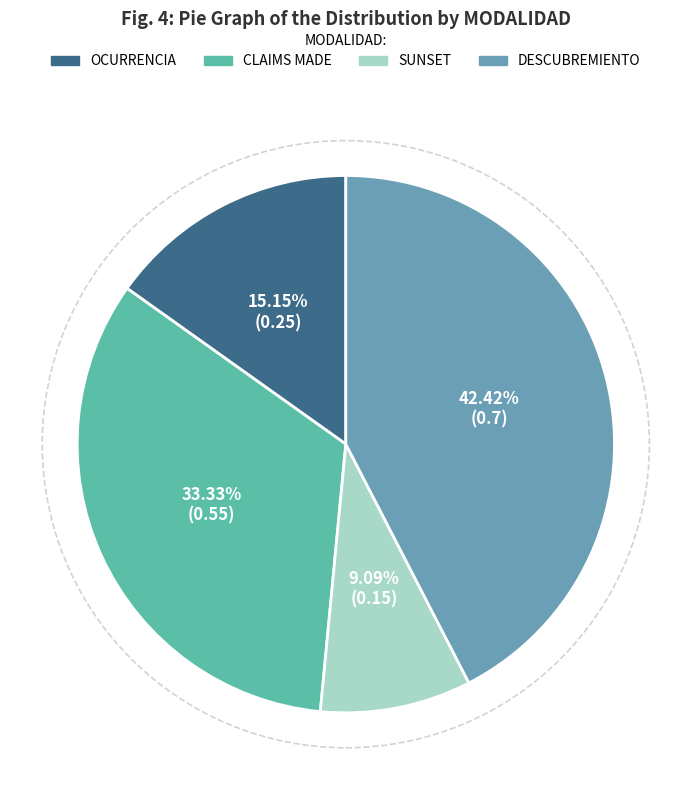

Count the number of slices in the pie.

4